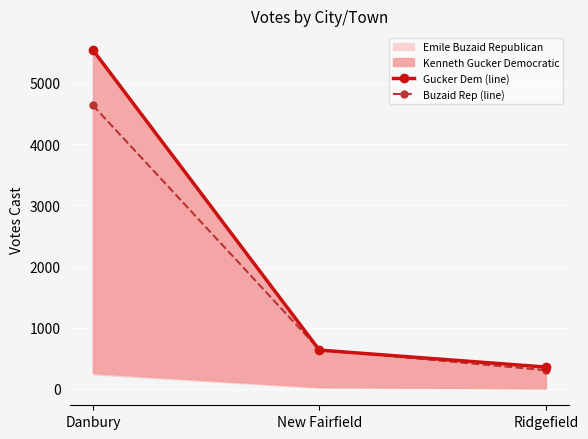

What value does the Buzaid Rep (line) series have at New Fairfield?

643